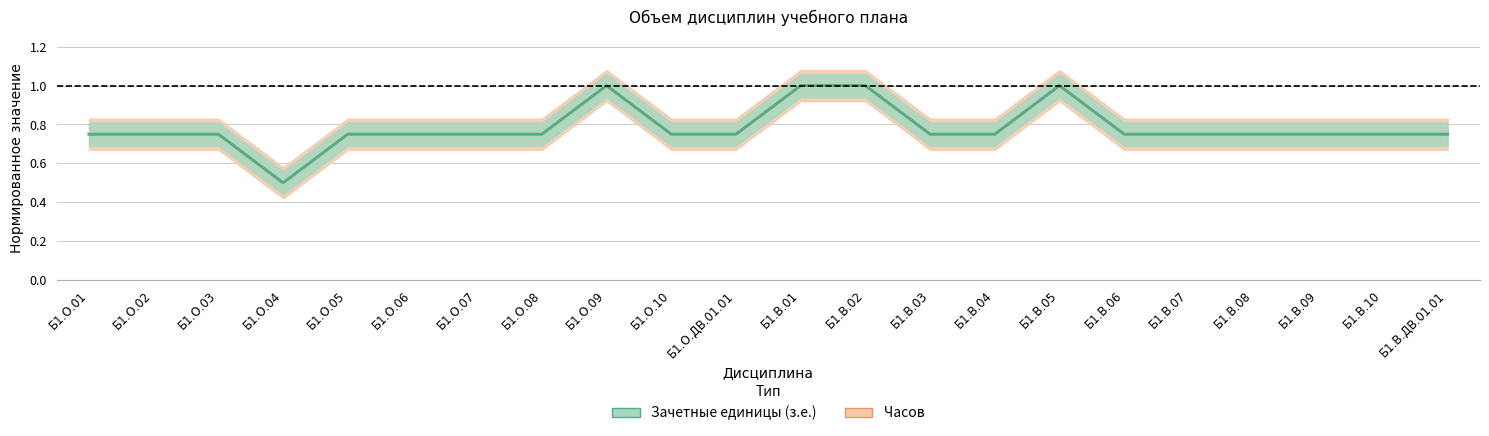

At which category is the sum across all series the highest?

Б1.О.09